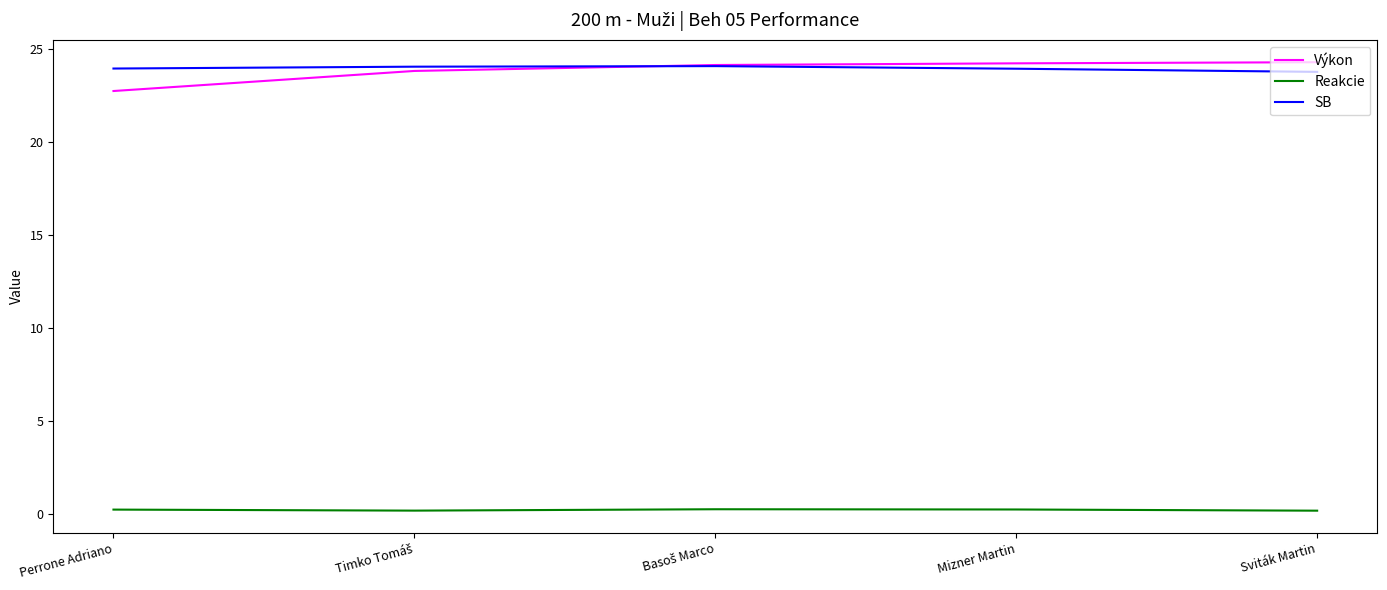

True or false: Výkon and Reakcie cross at least once.

False